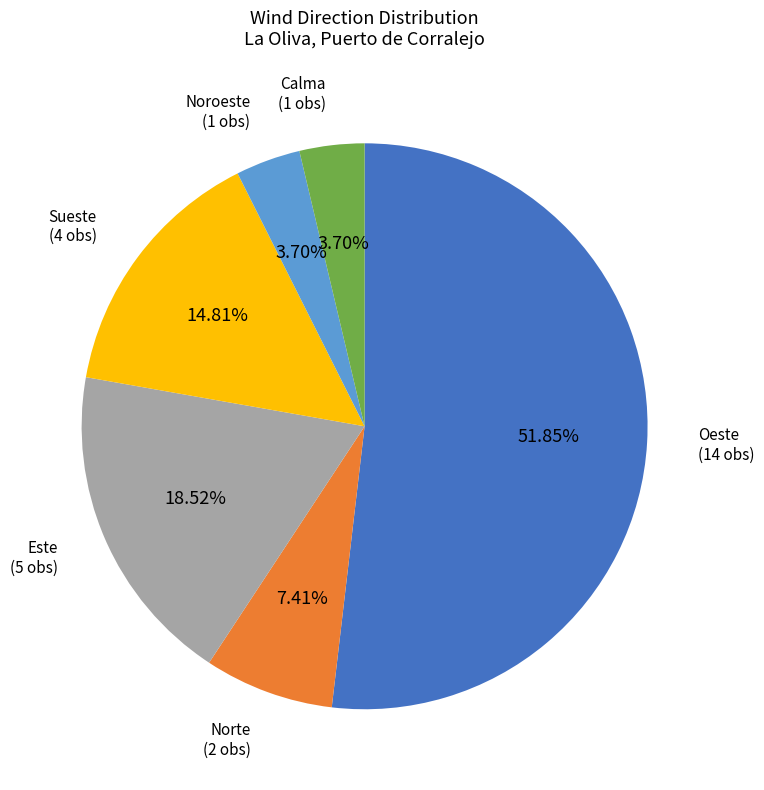

The Calma slice represents 14% of the pie. True or false?

False